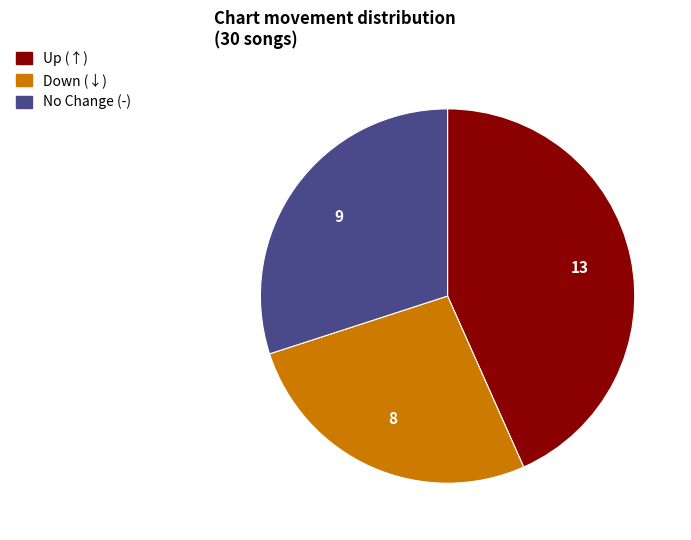

Is there any slice that represents more than half of the pie?

No